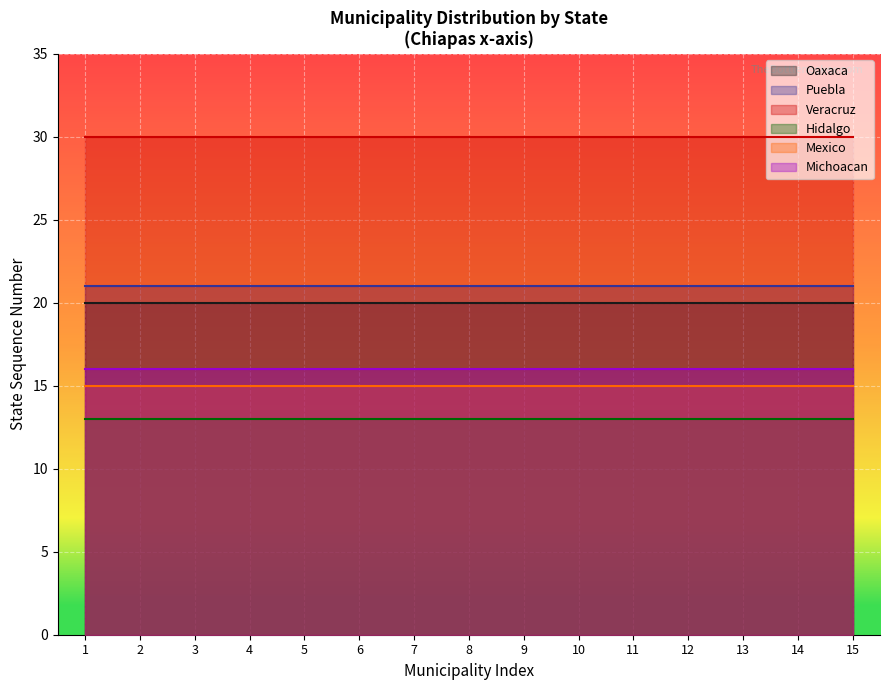

What is the minimum value for Hidalgo?

13